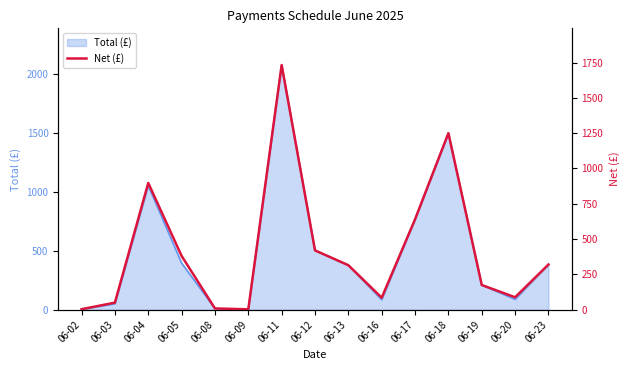

What is the difference between the maximum and minimum values?

1729.8